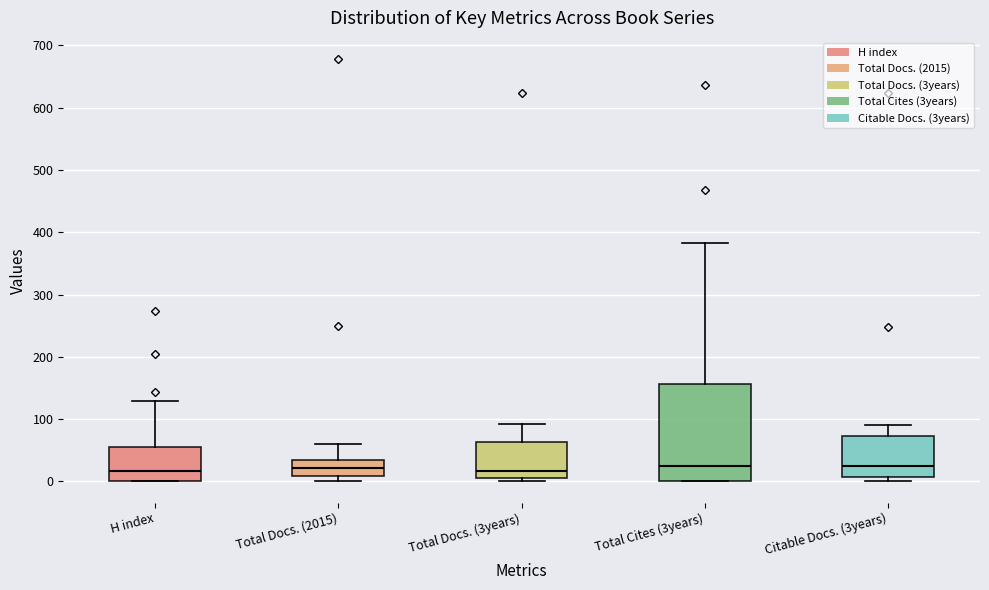

Reading left to right, transcribe this box plot: for each box, give where its median line is, the range the box spans, and where its two whiskers end, as read against the y-axis. The values are not printed on the chart, so give them approximately, as read against the axis.

H index: median 20, box 0 to 60, whiskers 0 to 130
Total Docs. (2015): median 20, box 10 to 30, whiskers 0 to 60
Total Docs. (3years): median 20, box 10 to 60, whiskers 0 to 90
Total Cites (3years): median 30, box 0 to 160, whiskers 0 to 380
Citable Docs. (3years): median 20, box 10 to 70, whiskers 0 to 90